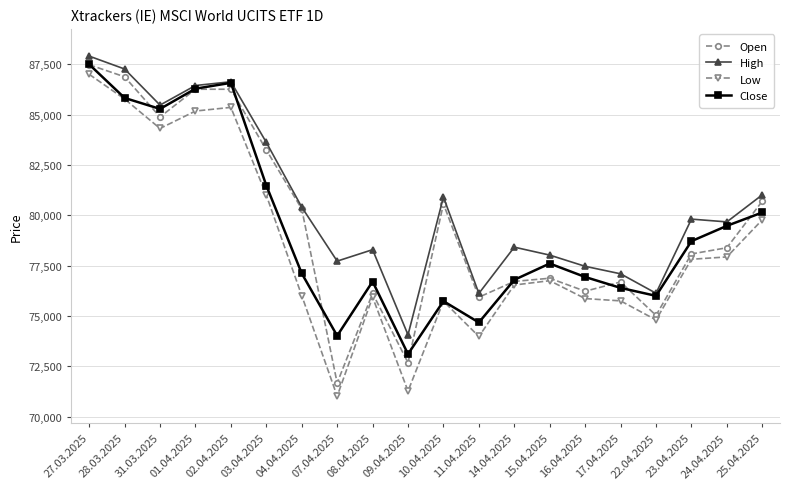

What is the sum of the Low values at 16.04.2025 and 28.03.2025?

161631